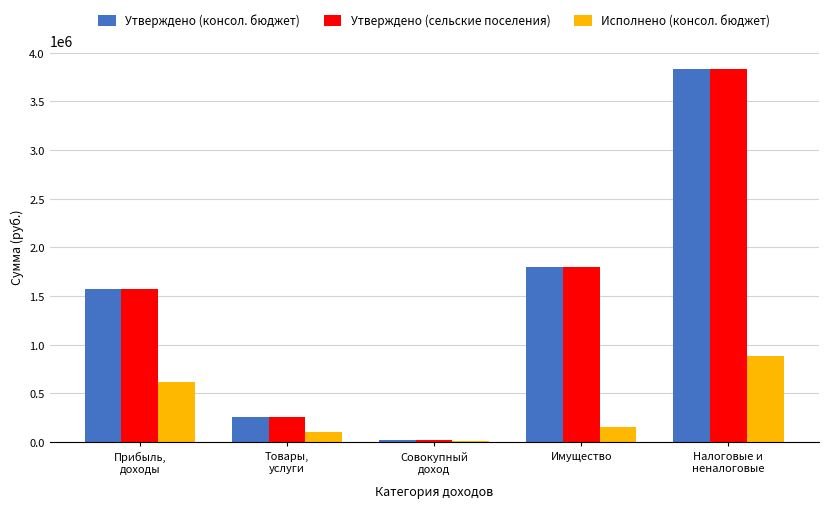

Reading left to right, what are all the values shown in this chart?

Утверждено (консол. бюджет): 1575000.0	260800.0	25000.0	1795000.0	3835800.0
Утверждено (сельские поселения): 1575000.0	260800.0	25000.0	1795000.0	3835800.0
Исполнено (консол. бюджет): 619832.4	101231.7	11871.0	151773.7	884708.7